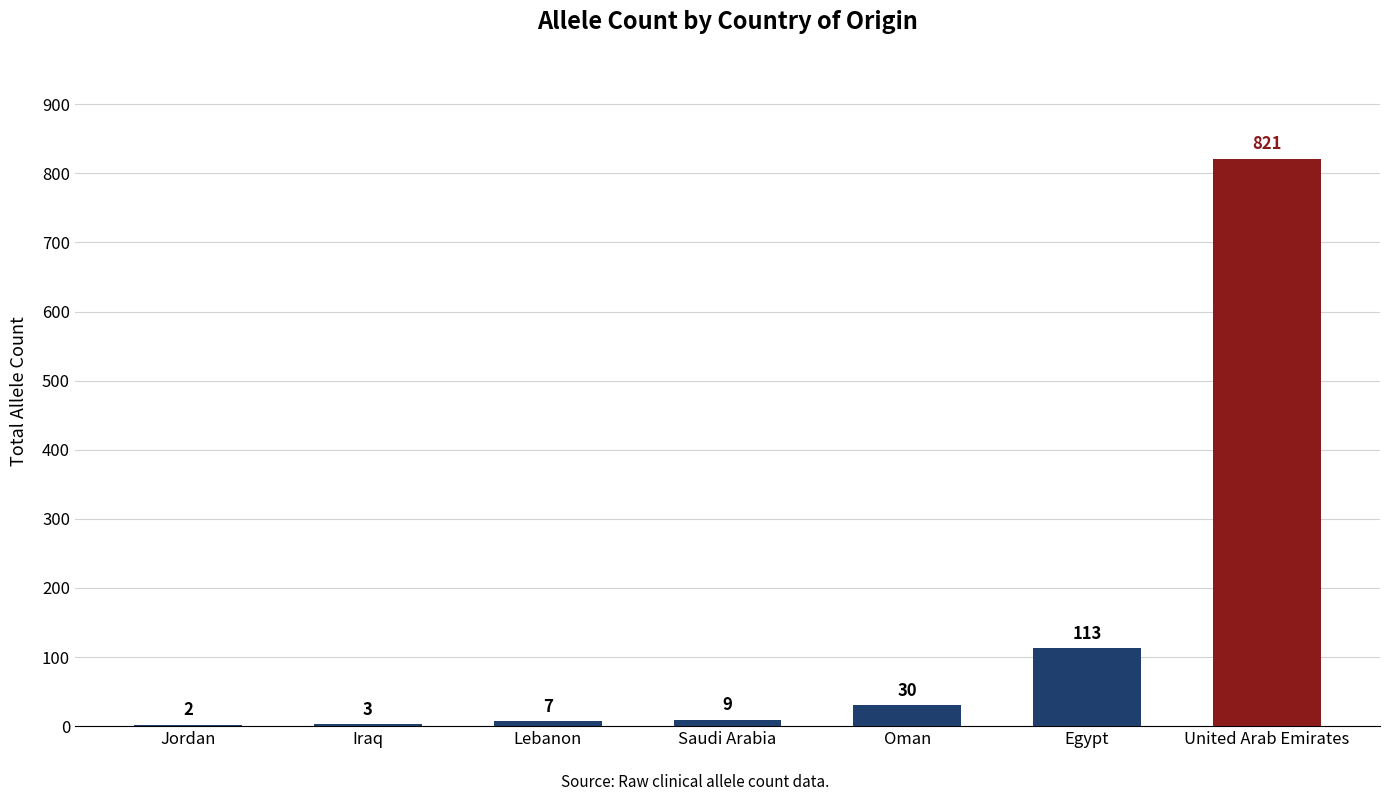

The value at United Arab Emirates is 821. True or false?

True